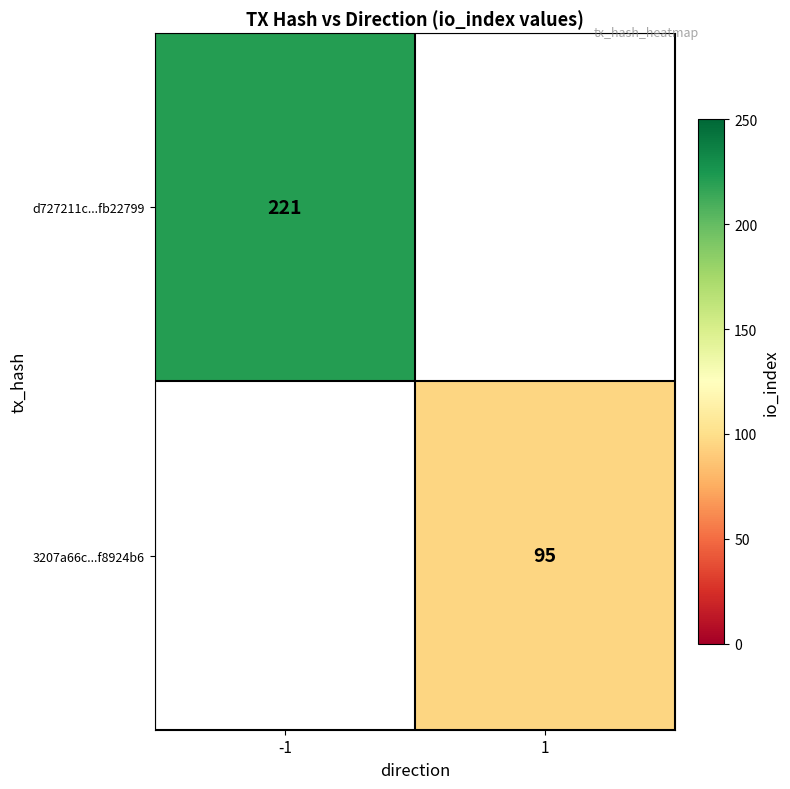

The value of d727211c...fb22799 at -1 is 221. True or false?

True